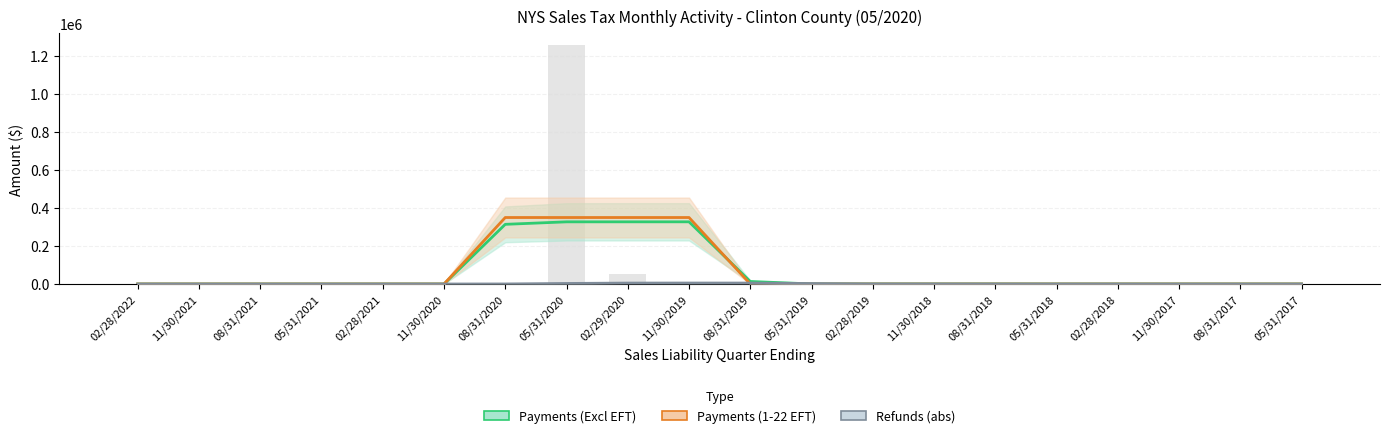

True or false: Refunds has a value of 40.7 at 11/30/2017.

True